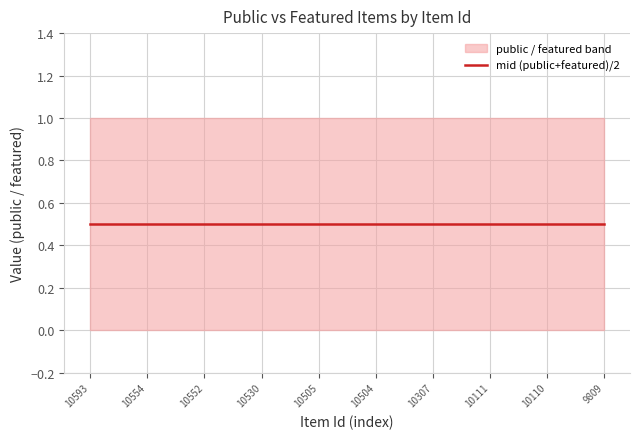

Rank the categories by featured value from lowest to highest.

10593, 10554, 10552, 10530, 10505, 10504, 10307, 10111, 10110, 9809